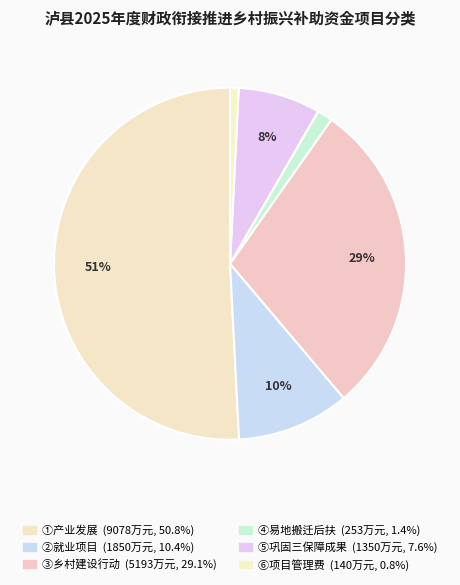

Is ①产业发展 the majority of the pie?

Yes